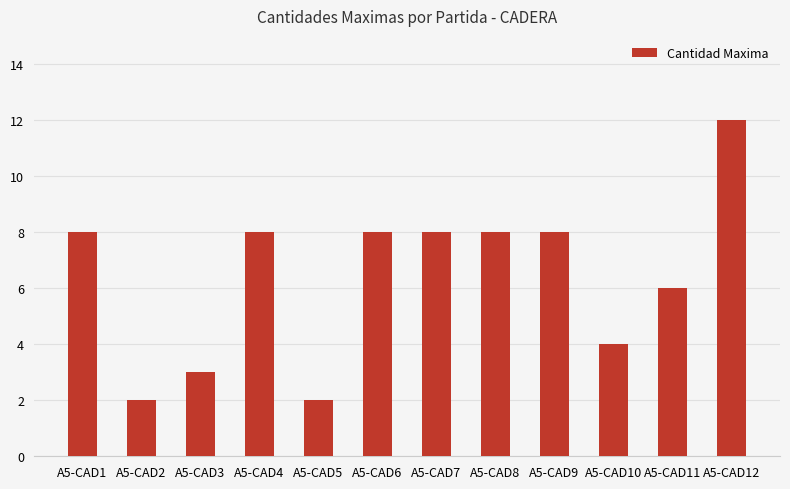

Which label corresponds to the largest value in the chart?

A5-CAD12